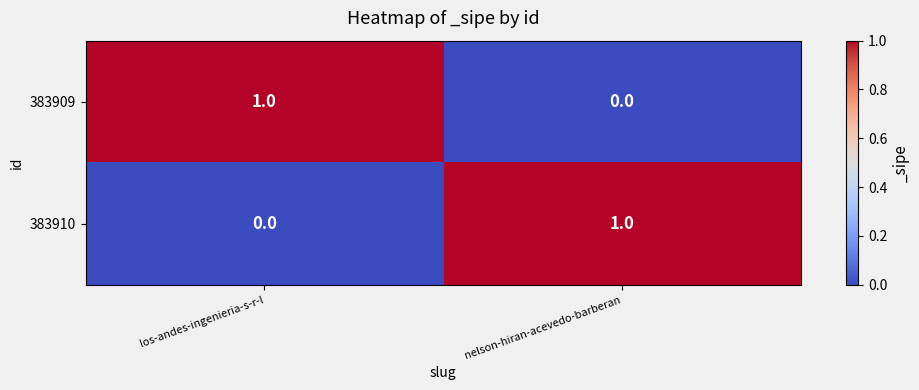

How many categories are shown in the chart?

2